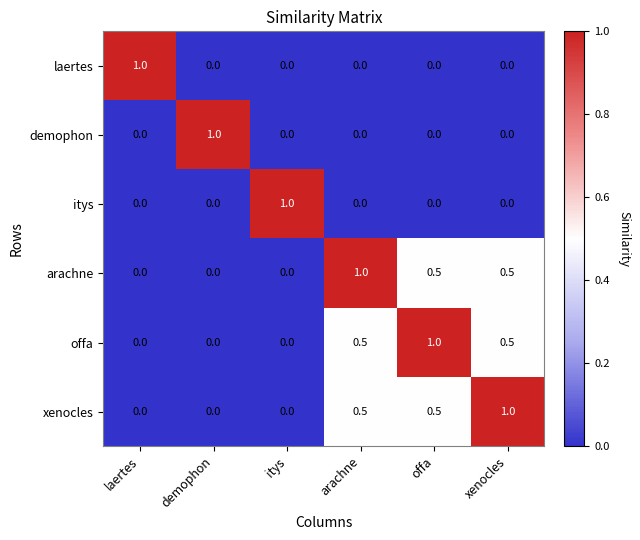

At how many categories does at least one series exceed 0?

6